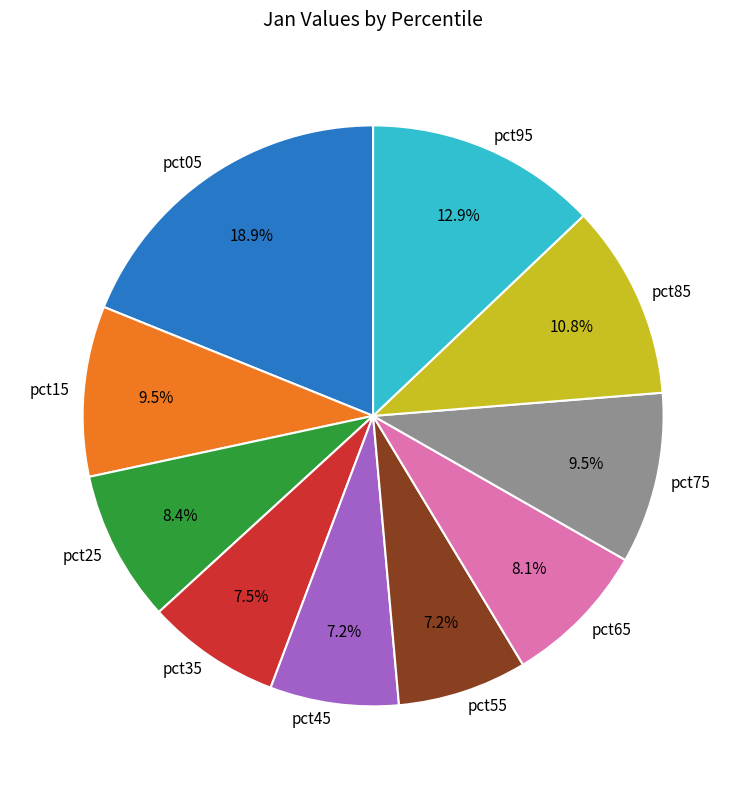

What percentage is the pct95 slice, to the nearest percent?

13%